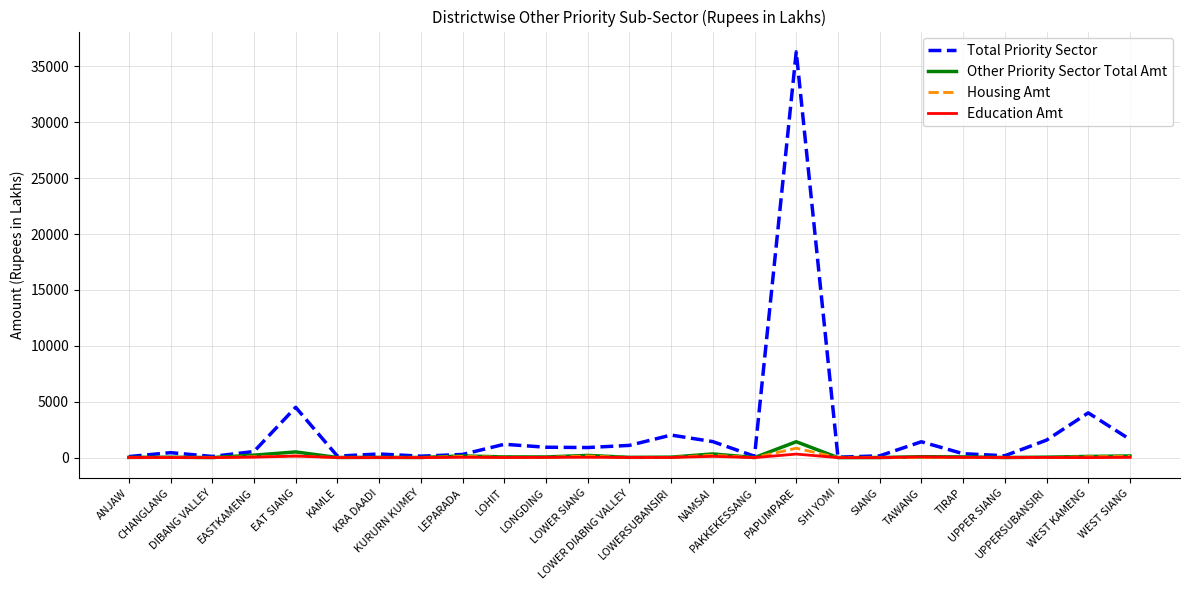

What is the sum of all Other Priority Sector Total Amt values?

3592.3